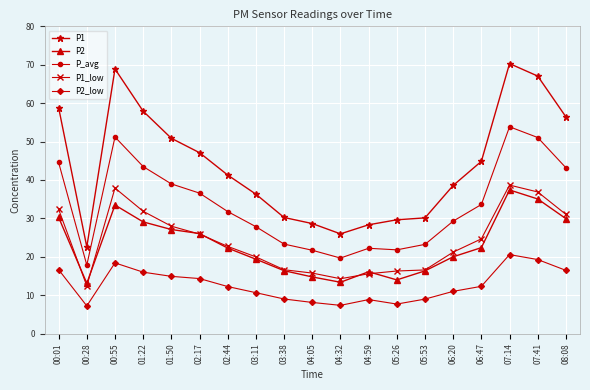

At which category is the sum across all series the highest?

07:14